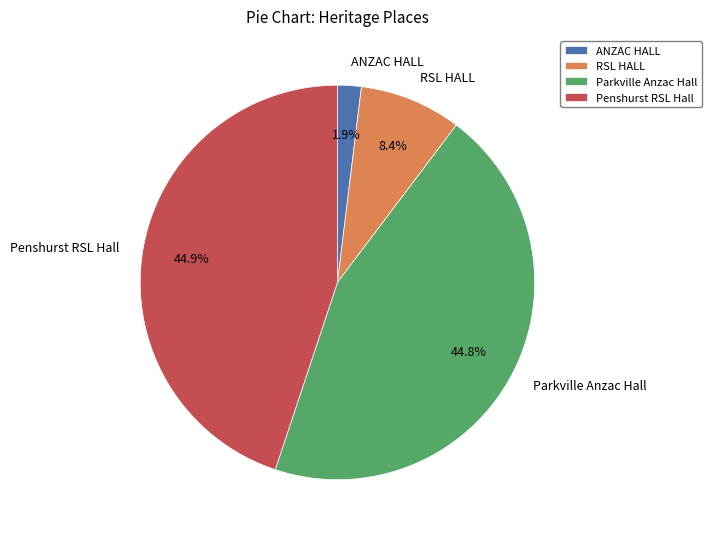

How many slices are in this pie chart?

4